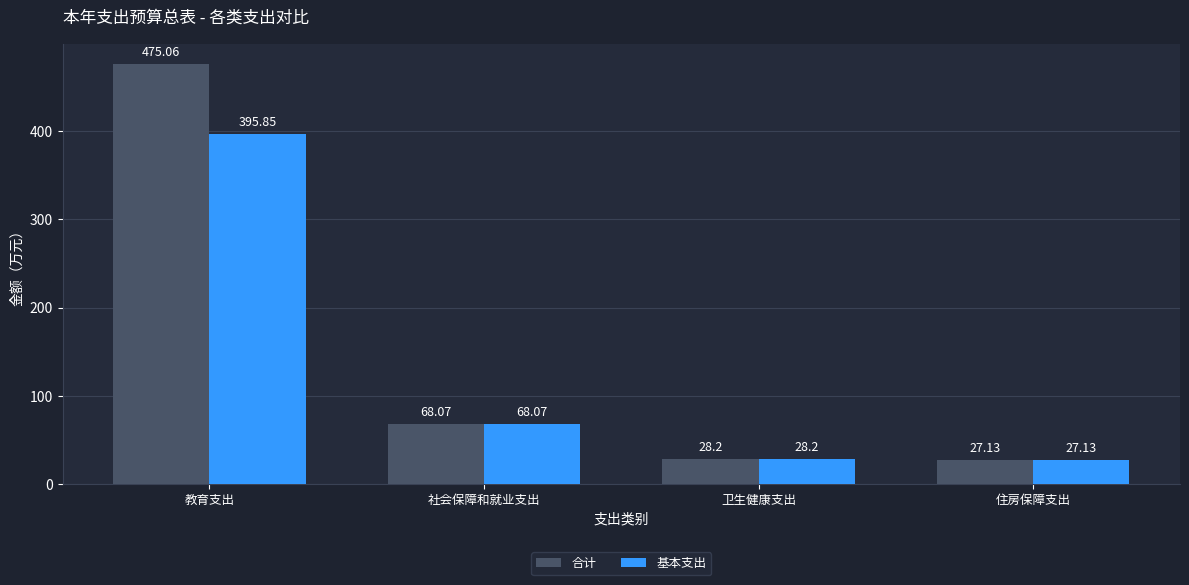

How many groups of bars are there?

4